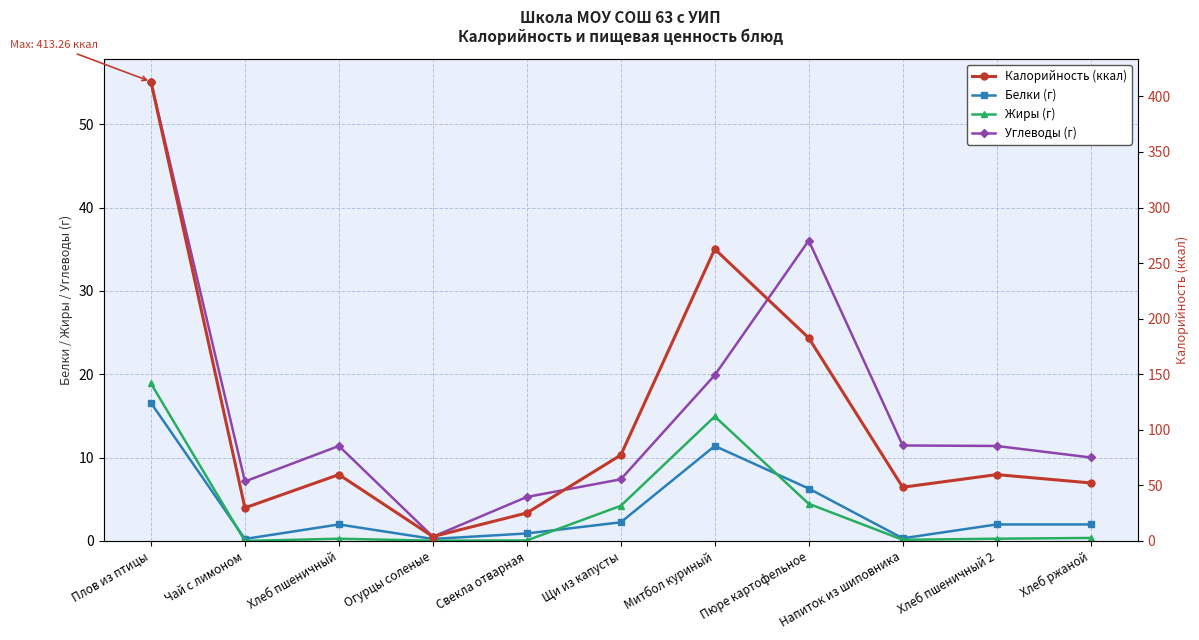

Which has a higher value, Чай с лимоном or Щи из капусты?

Щи из капусты